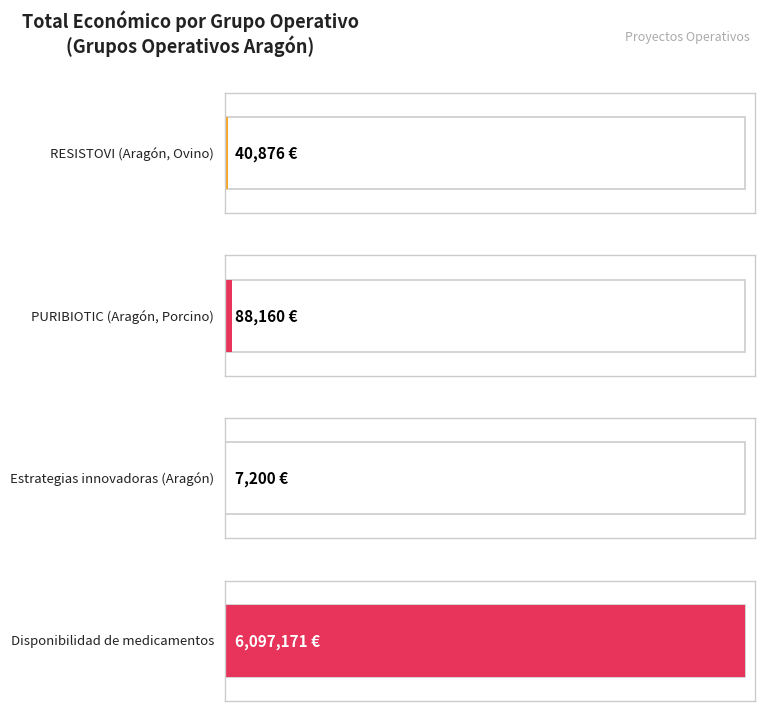

Reading right to left, transcribe all the data shown in this chart.

6097171	7200	88160	40876